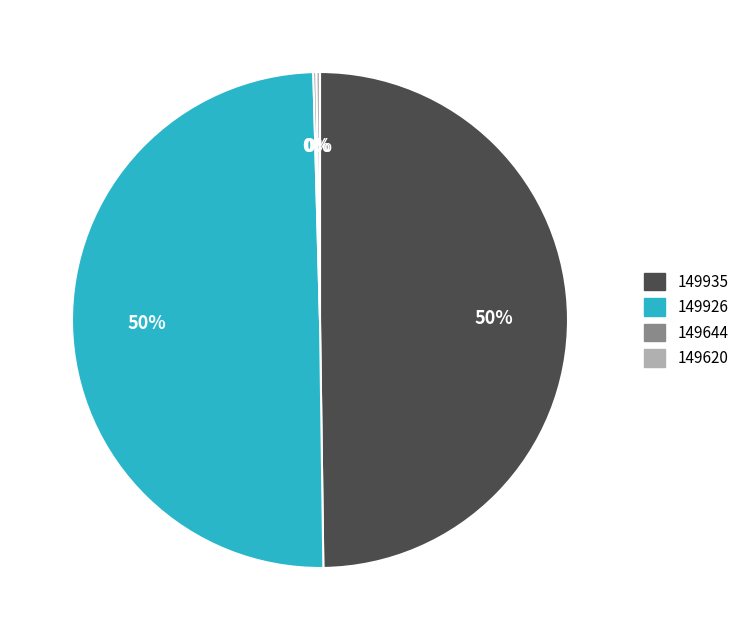

What percentage is the 149926 slice, to the nearest percent?

50%